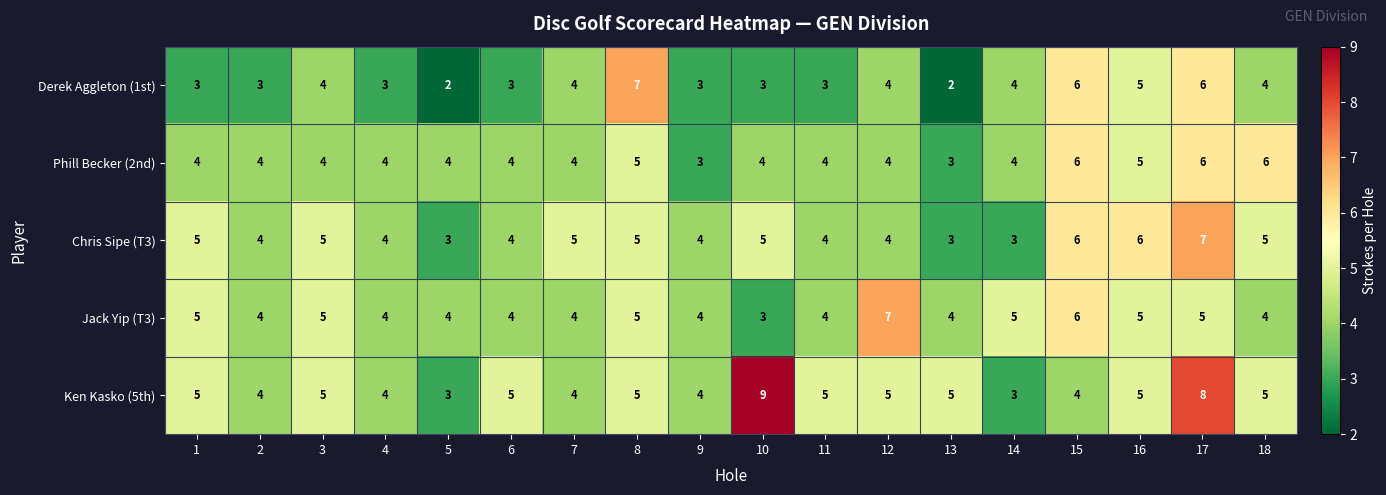

The value of Derek Aggleton (1st) at 16 is 8. True or false?

False